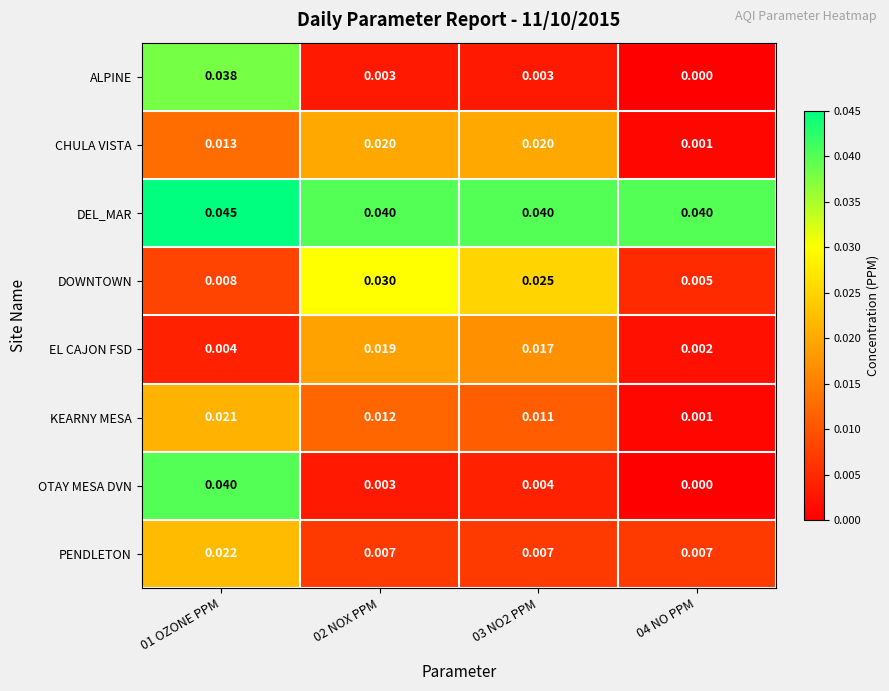

Is the value of EL CAJON FSD at 04 NO PPM greater than the value of KEARNY MESA at 02 NOX PPM?

No